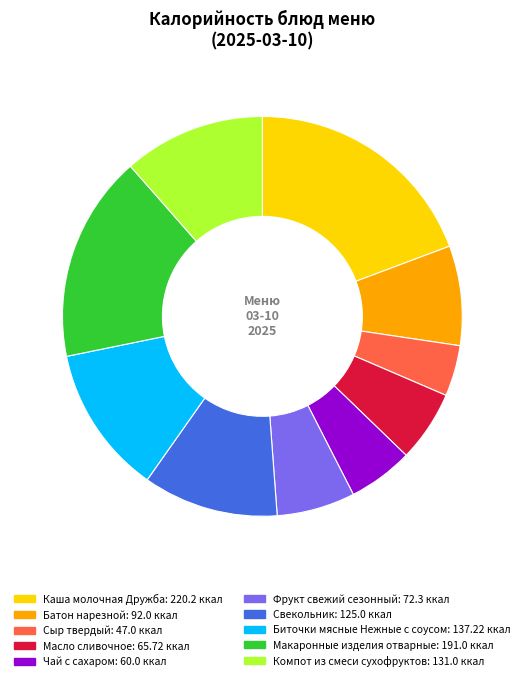

Which has a higher value, Чай с сахаром or Сыр твердый?

Чай с сахаром